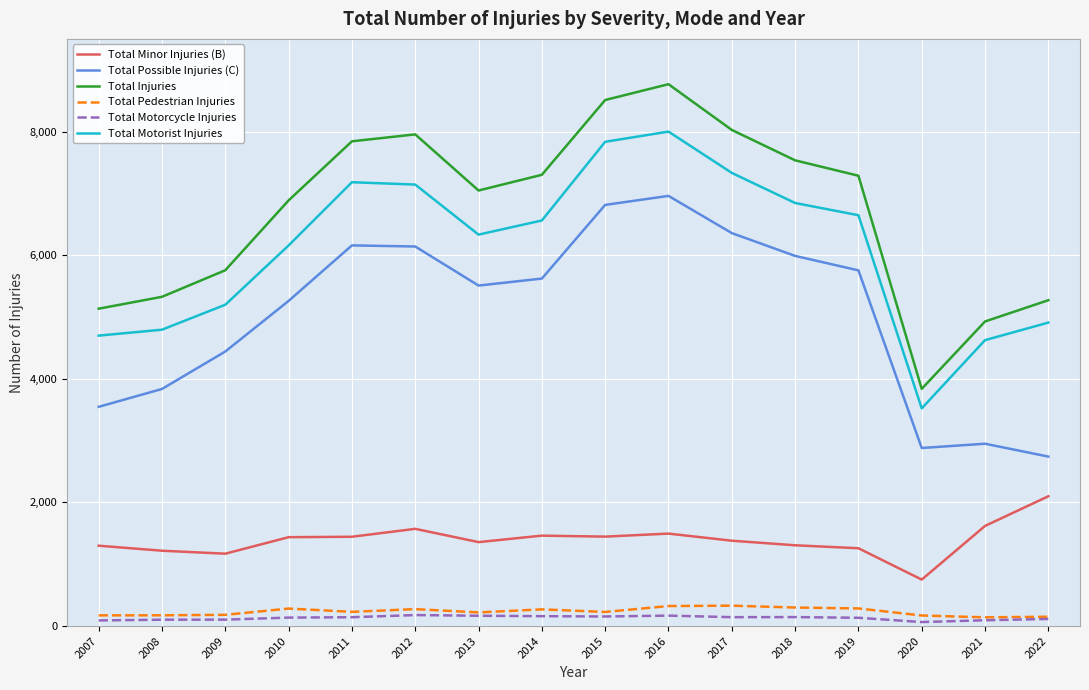

What is the greatest value displayed?

8767